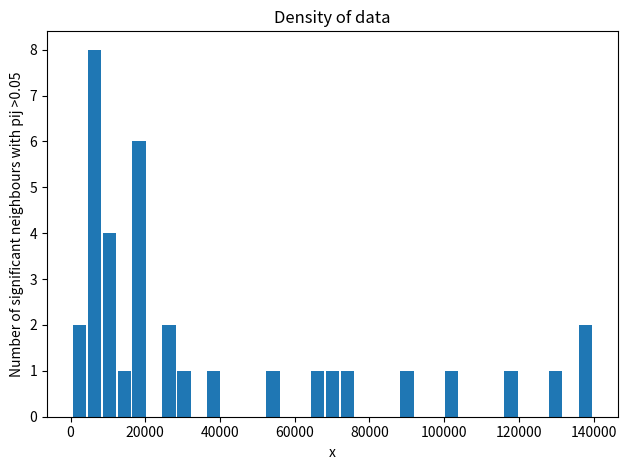

Around what value on the x-axis is the tallest bar? Give the approximate position of its centre, as read against the axis.

6000